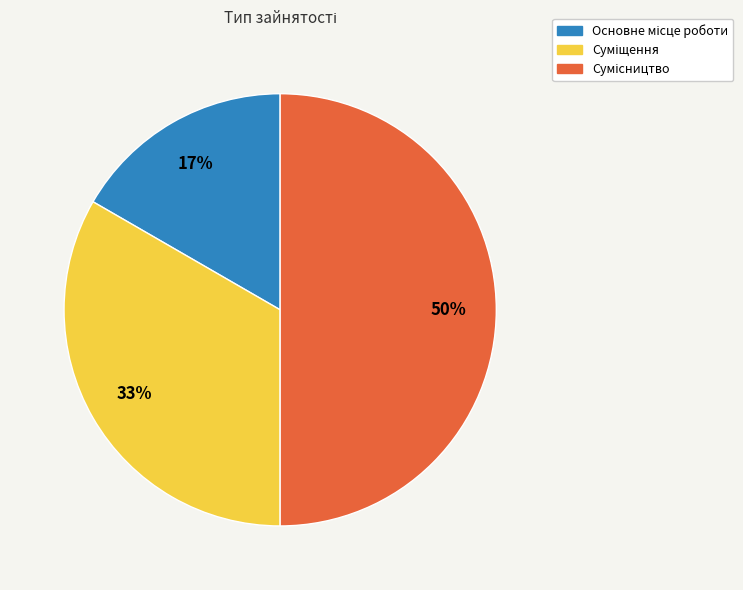

To the nearest percent, what is the average slice percentage?

33%